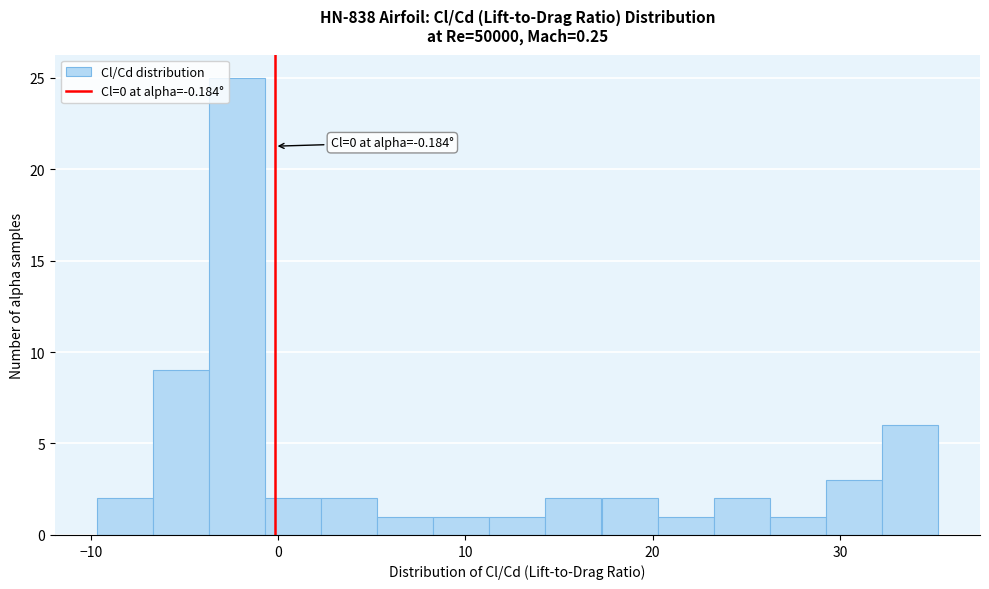

Read against the x-axis, roughly where is the centre of the tallest bar?

-2